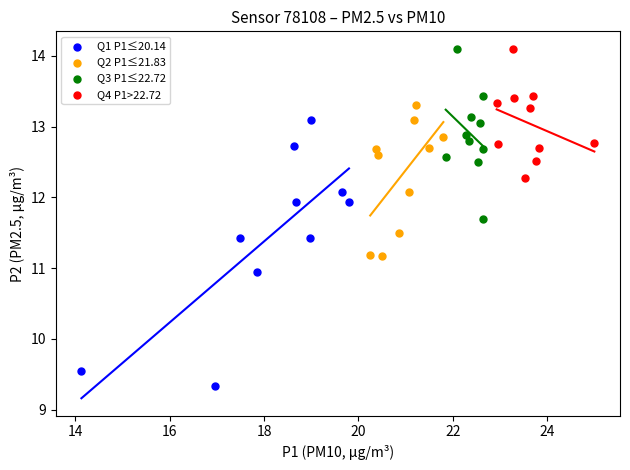

Which series has the widest spread of Y values?

Q1 P1≤20.14